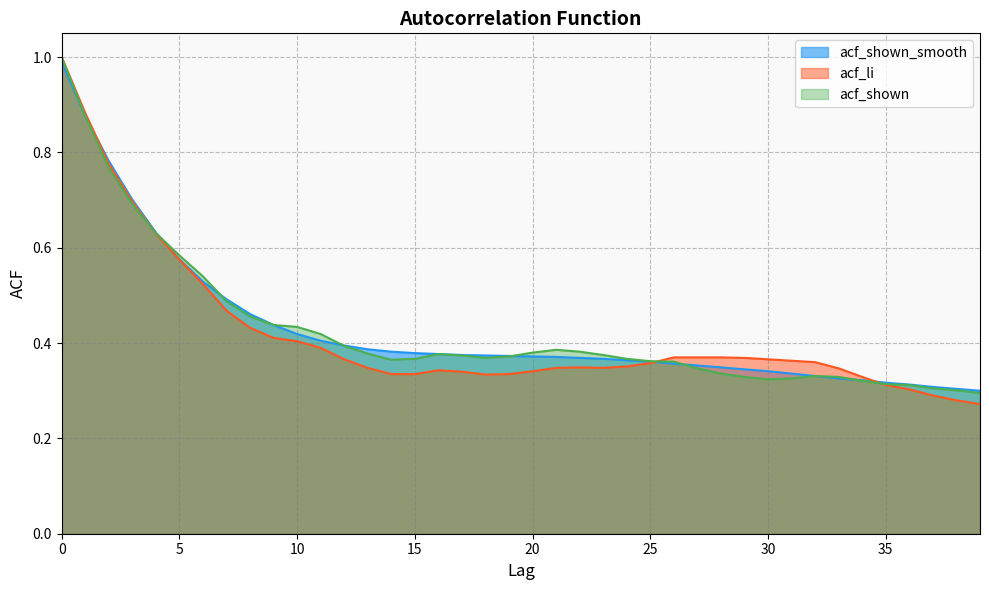

After their last crossing, which series has the higher values: acf_shown or acf_shown_smooth?

acf_shown_smooth